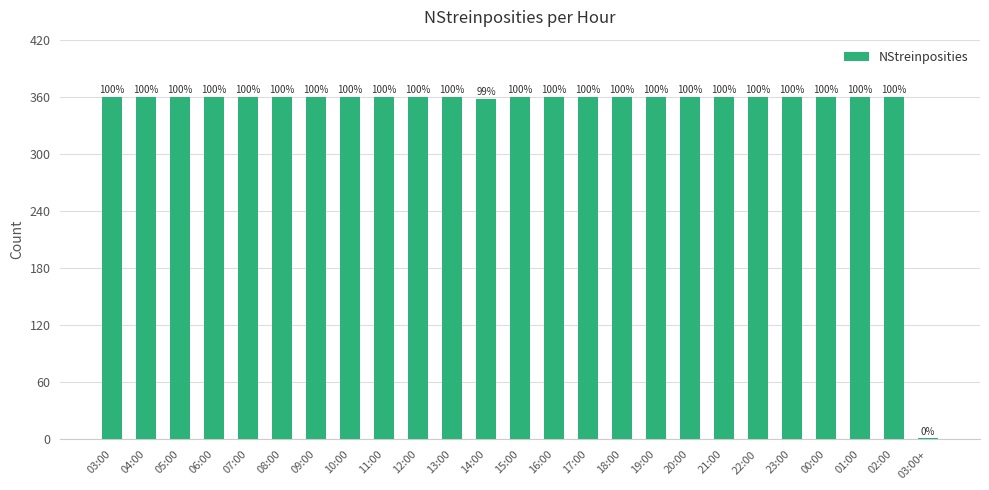

What is the value of the 2nd bar from the left?

360